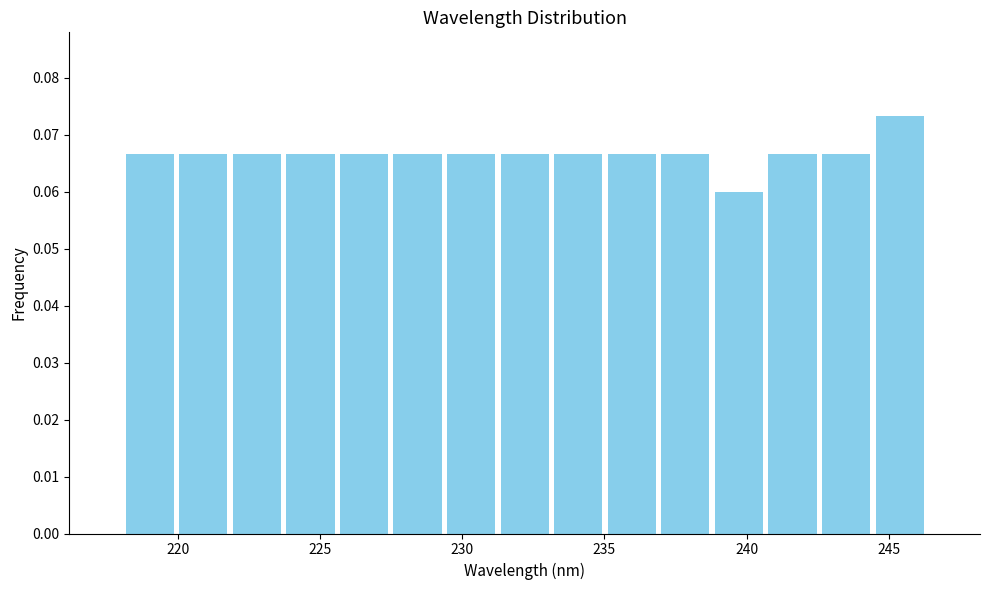

Read against the x-axis, roughly where is the centre of the tallest bar?

245.5